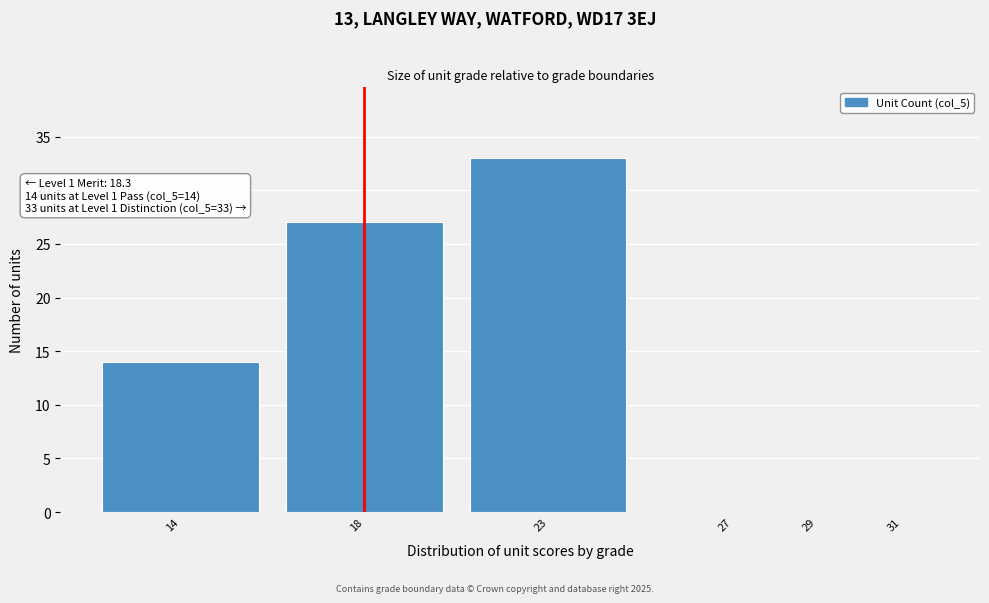

Reading left to right, transcribe all the data shown in this chart.

14=14	18=27	23=33	27=0	29=0	31=0